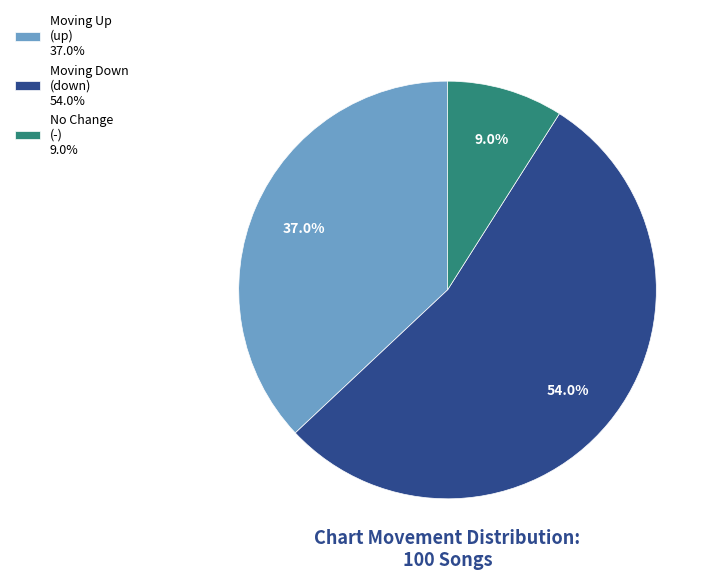

What is the ratio of the value at Moving Down (down) 54.0% to the value at Moving Up (up) 37.0%?

1.5